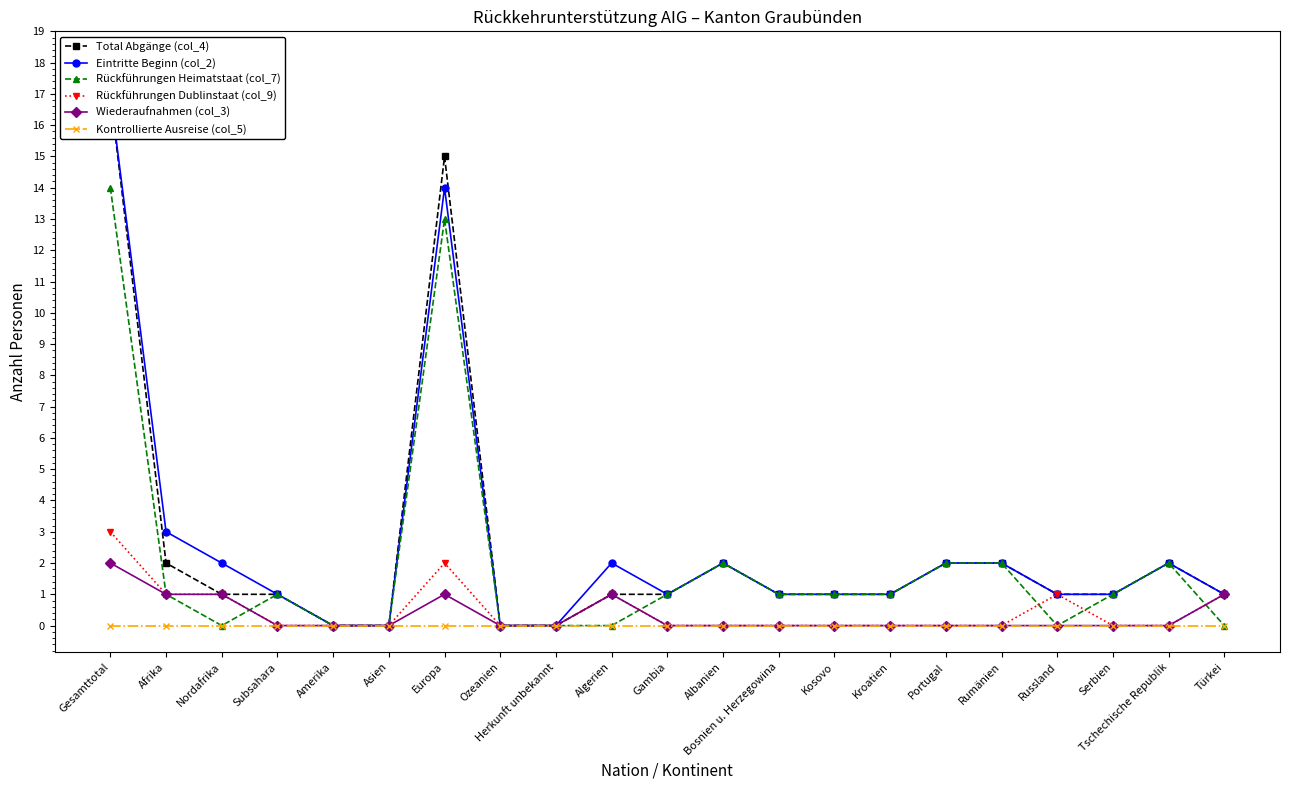

At which label is Rückführungen Dublinstaat (col_9) closest to 1?

Afrika